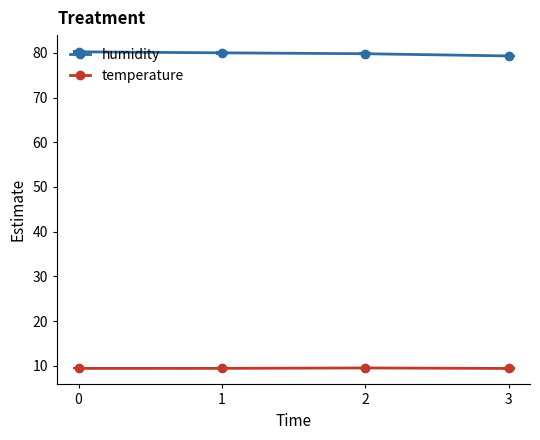

What is the value of the temperature point at the 4th from the left?

9.4